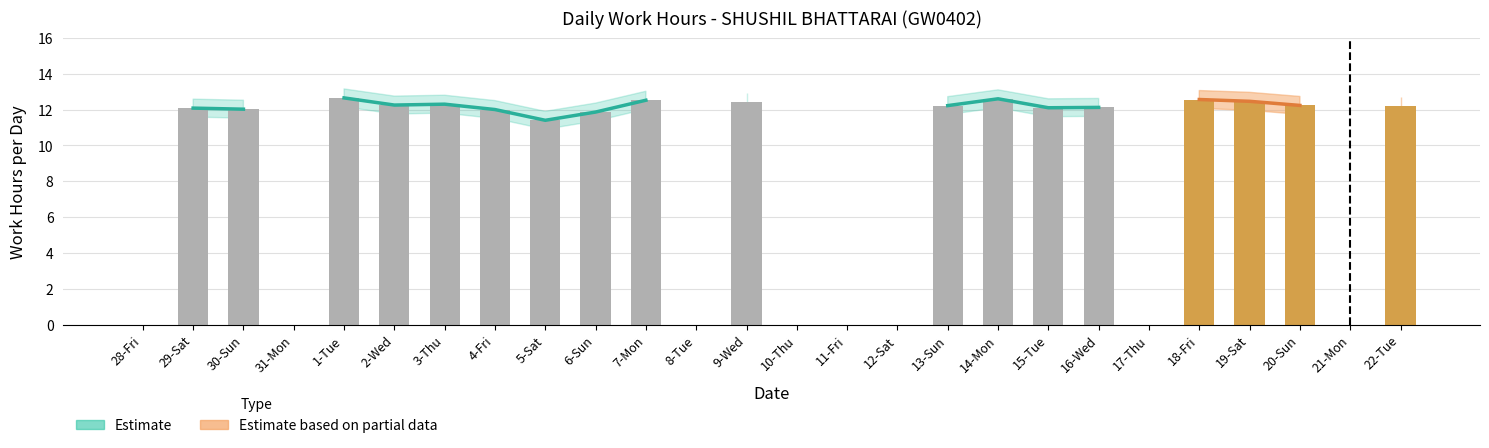

List the labels in order of value, largest first.

1-Tue, 14-Mon, 18-Fri, 7-Mon, 19-Sat, 9-Wed, 3-Thu, 2-Wed, 20-Sun, 13-Sun, 22-Tue, 16-Wed, 15-Tue, 29-Sat, 30-Sun, 4-Fri, 6-Sun, 5-Sat, 28-Fri, 31-Mon, 8-Tue, 10-Thu, 11-Fri, 12-Sat, 17-Thu, 21-Mon